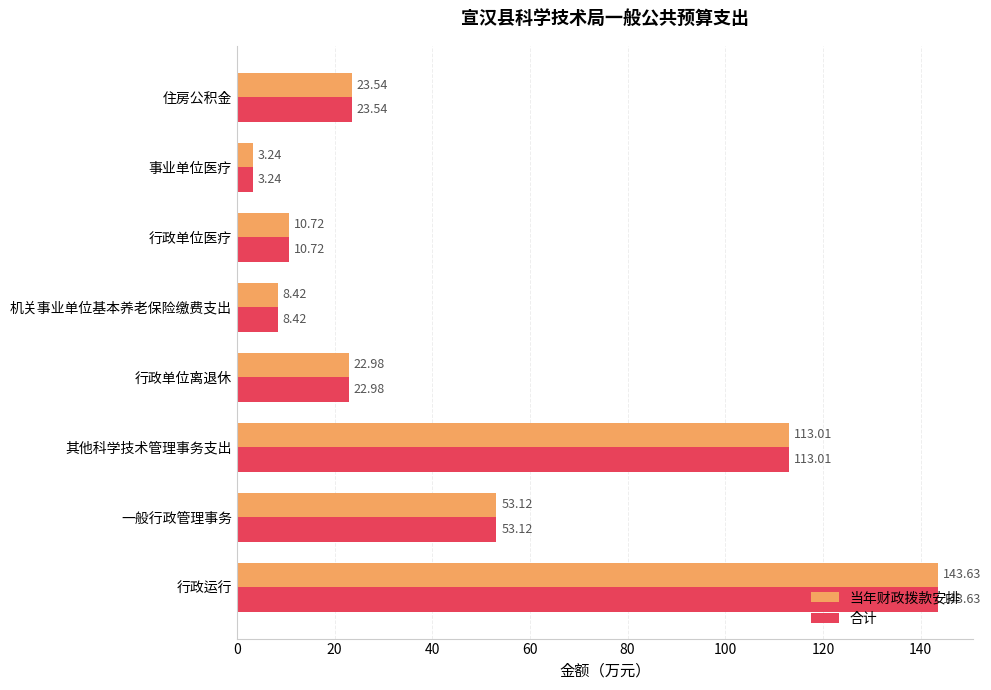

What is the difference between the 合计 values at 事业单位医疗 and 行政运行?

140.4